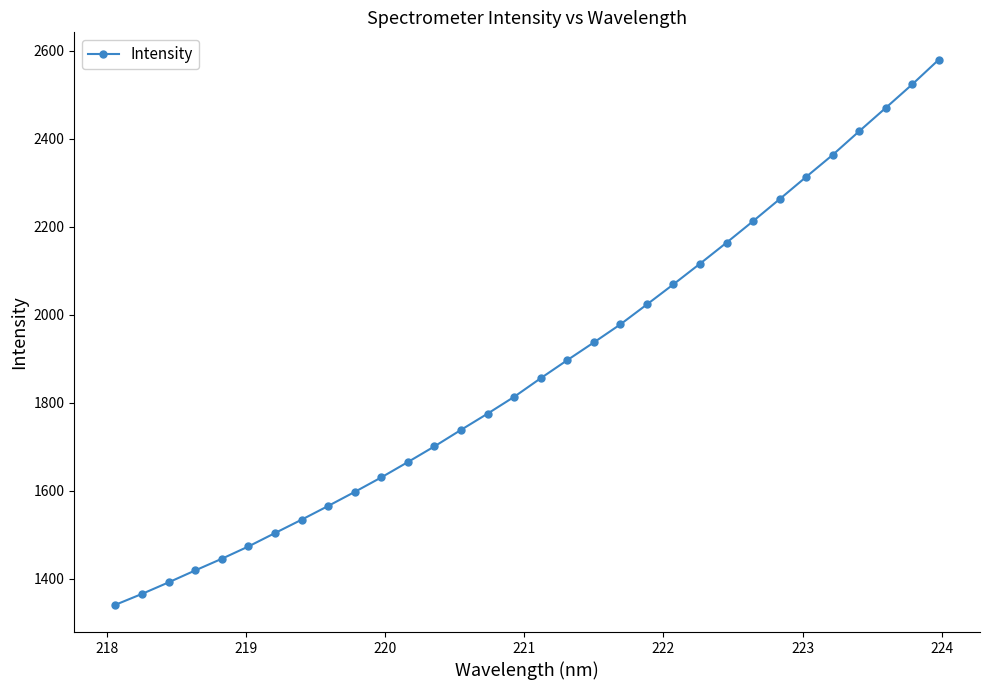

Reading right to left, transcribe all the data shown in this chart.

2580.2	2524.1	2470.6	2417.5	2363.7	2313.7	2263.1	2213.1	2164.2	2116.4	2069.6	2023.7	1978.4	1937.3	1897.1	1856.0	1813.7	1775.5	1738.7	1701.1	1665.5	1630.6	1597.7	1565.7	1534.5	1504.2	1473.7	1445.8	1419.3	1392.1	1365.9	1341.2